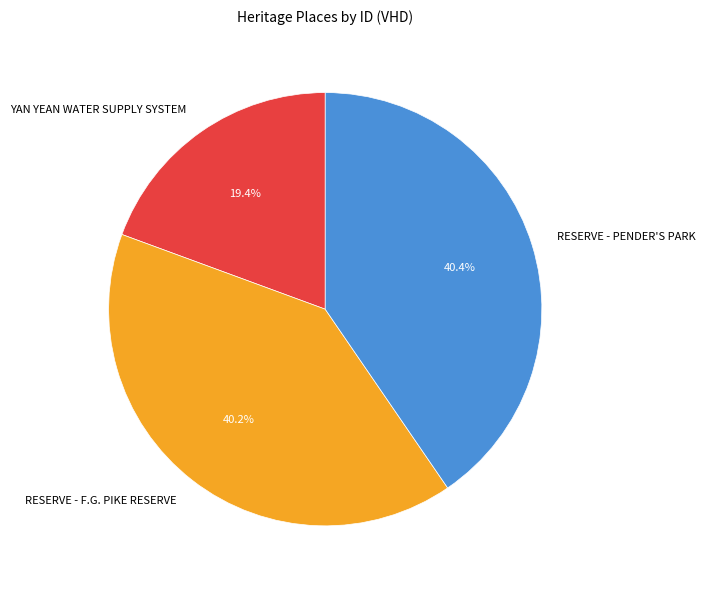

Is it true that RESERVE - F.G. PIKE RESERVE is 30% of the pie?

False